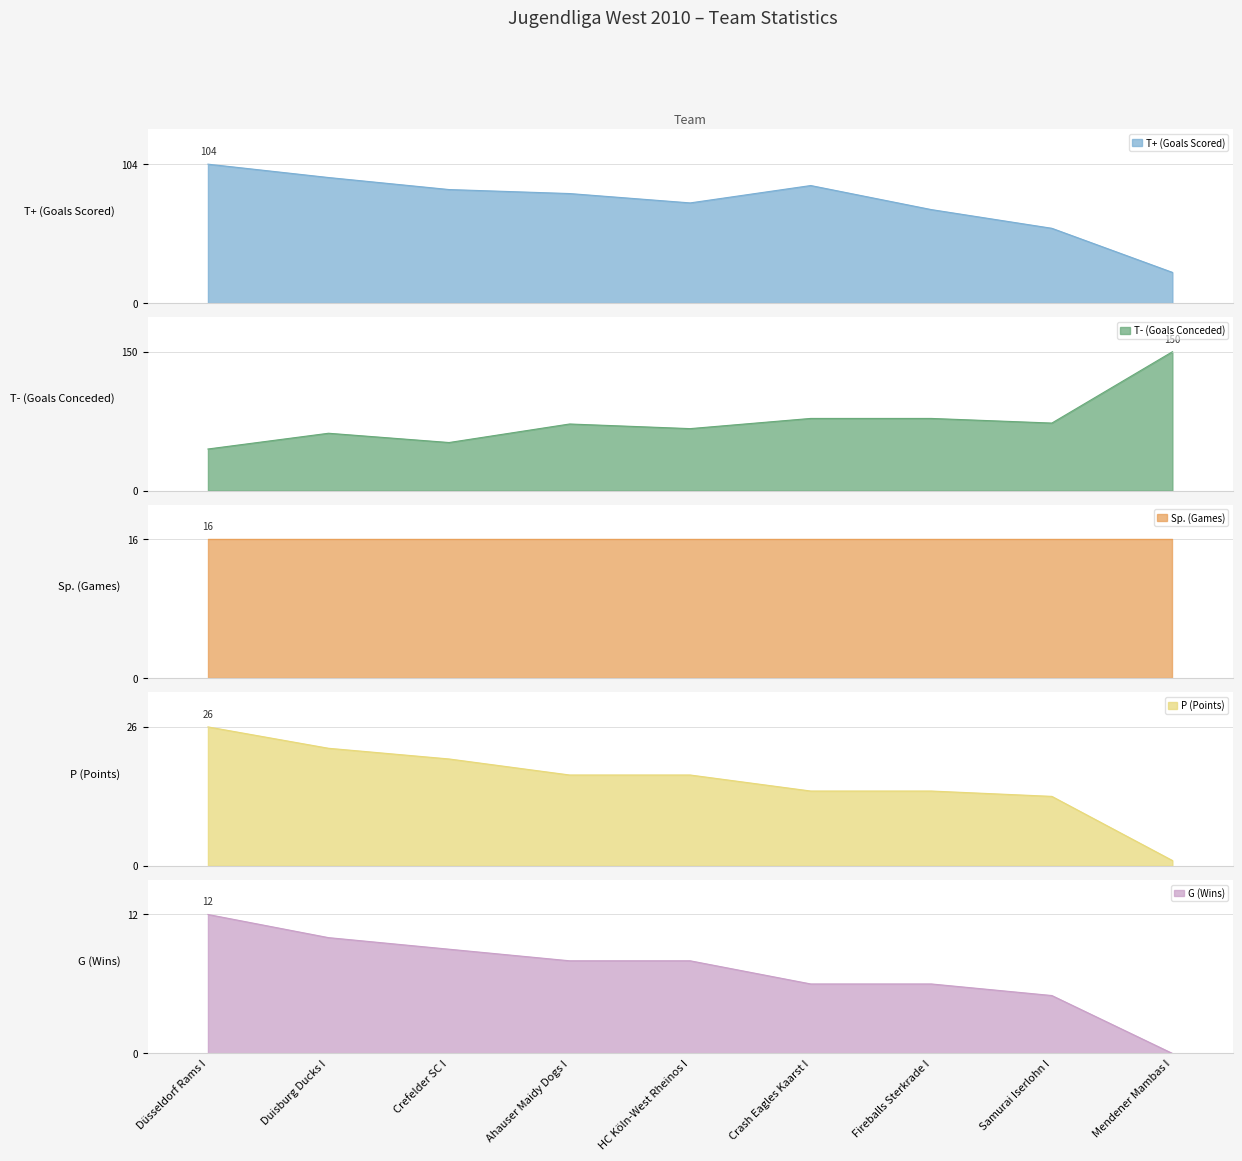

List the labels in order of T- (Goals Conceded) value, largest first.

Mendener Mambas I, Crash Eagles Kaarst I, Fireballs Sterkrade I, Samurai Iserlohn I, Ahauser Maidy Dogs I, HC Köln-West Rheinos I, Duisburg Ducks I, Crefelder SC I, Düsseldorf Rams I